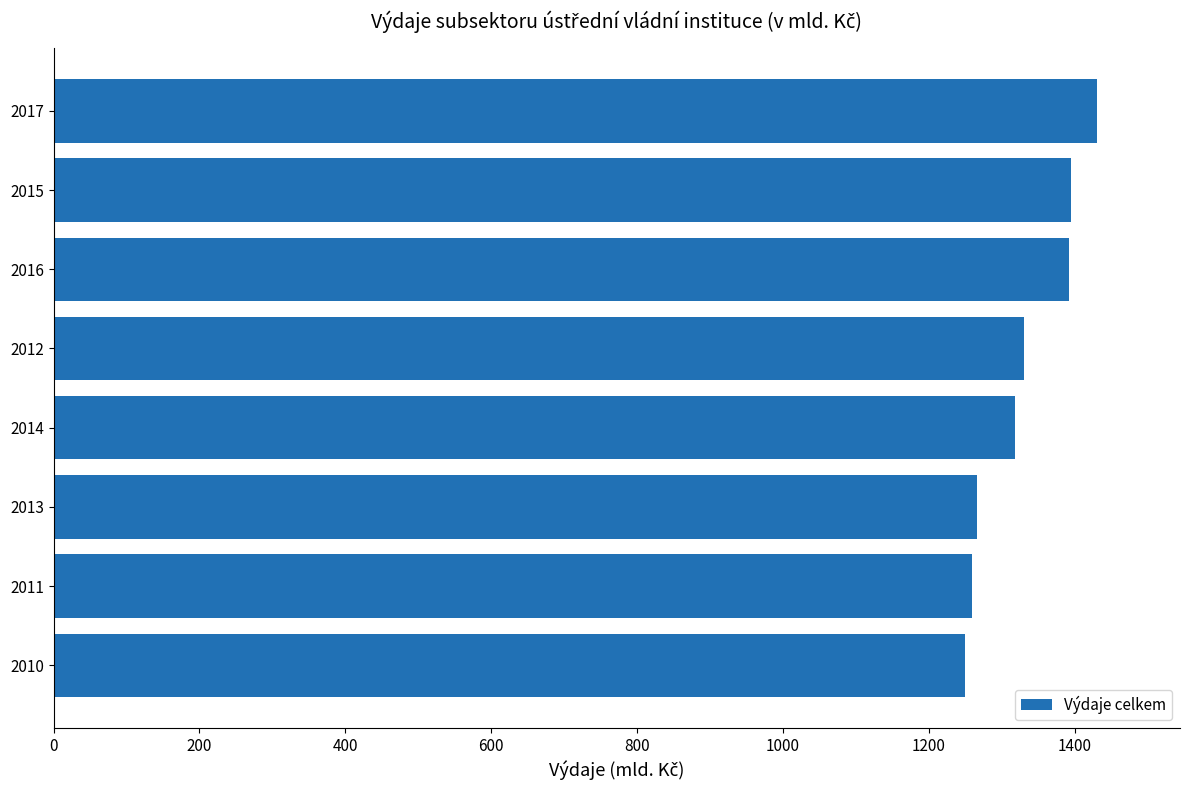

What is the approximate value at 2011?

1258.5